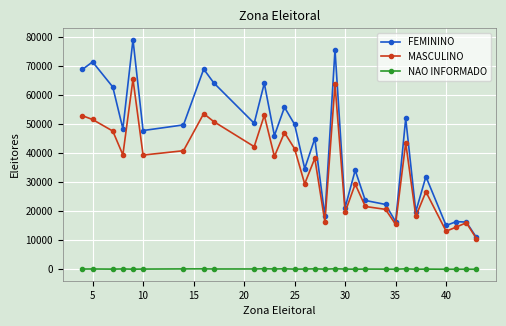

True or false: NAO INFORMADO and FEMININO intersect in this chart.

False